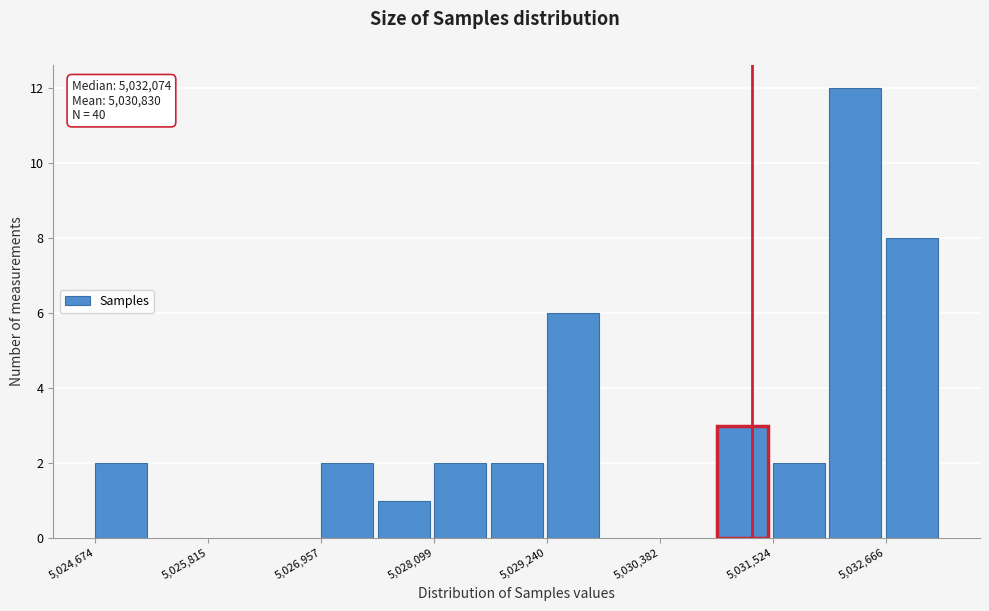

Around what value on the x-axis is the tallest bar? Give the approximate position of its centre, as read against the axis.

5032400